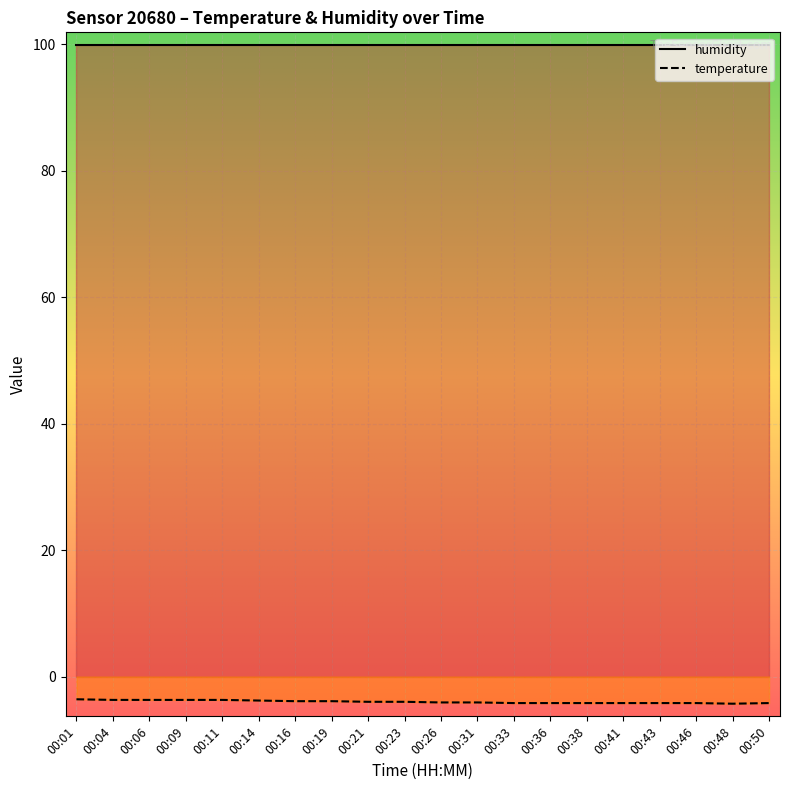

What is the sum of the values at 00:50 and 00:46?

-8.4